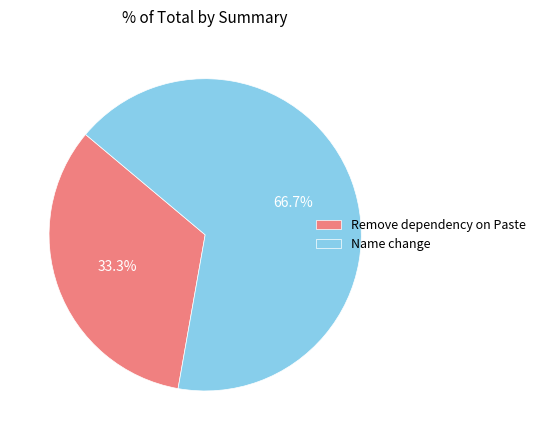

How many slices are in this pie chart?

2